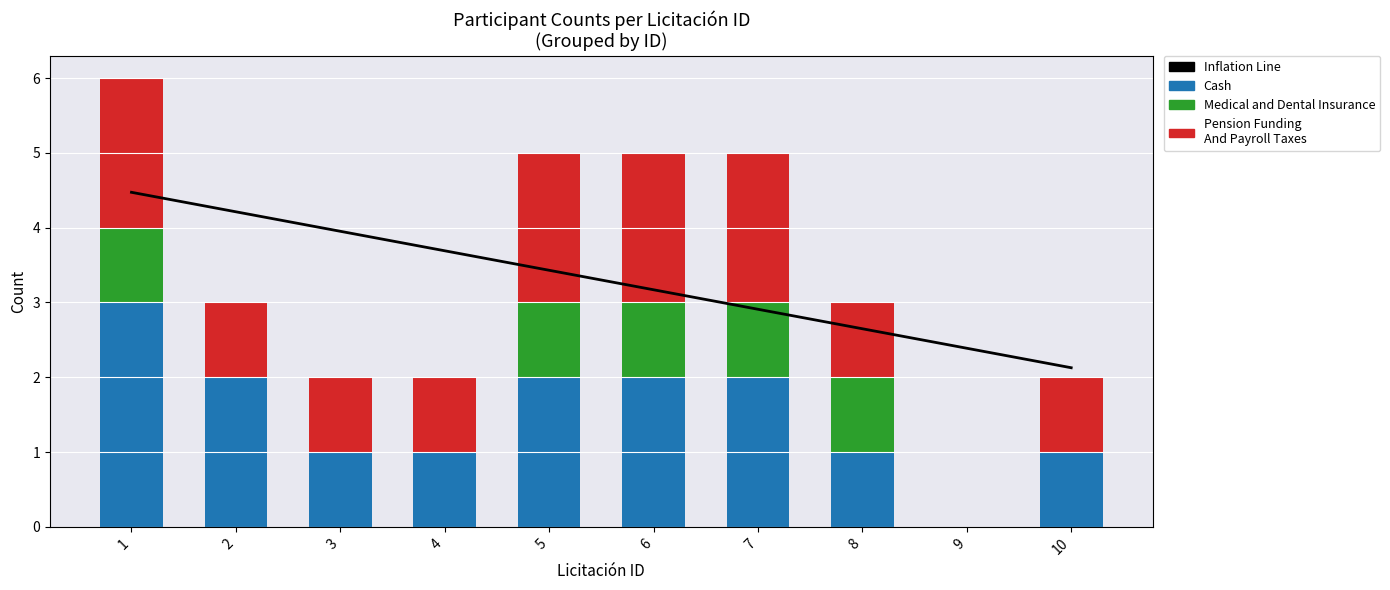

What is the value of the Cash bar at the 7th from the left?

2.0